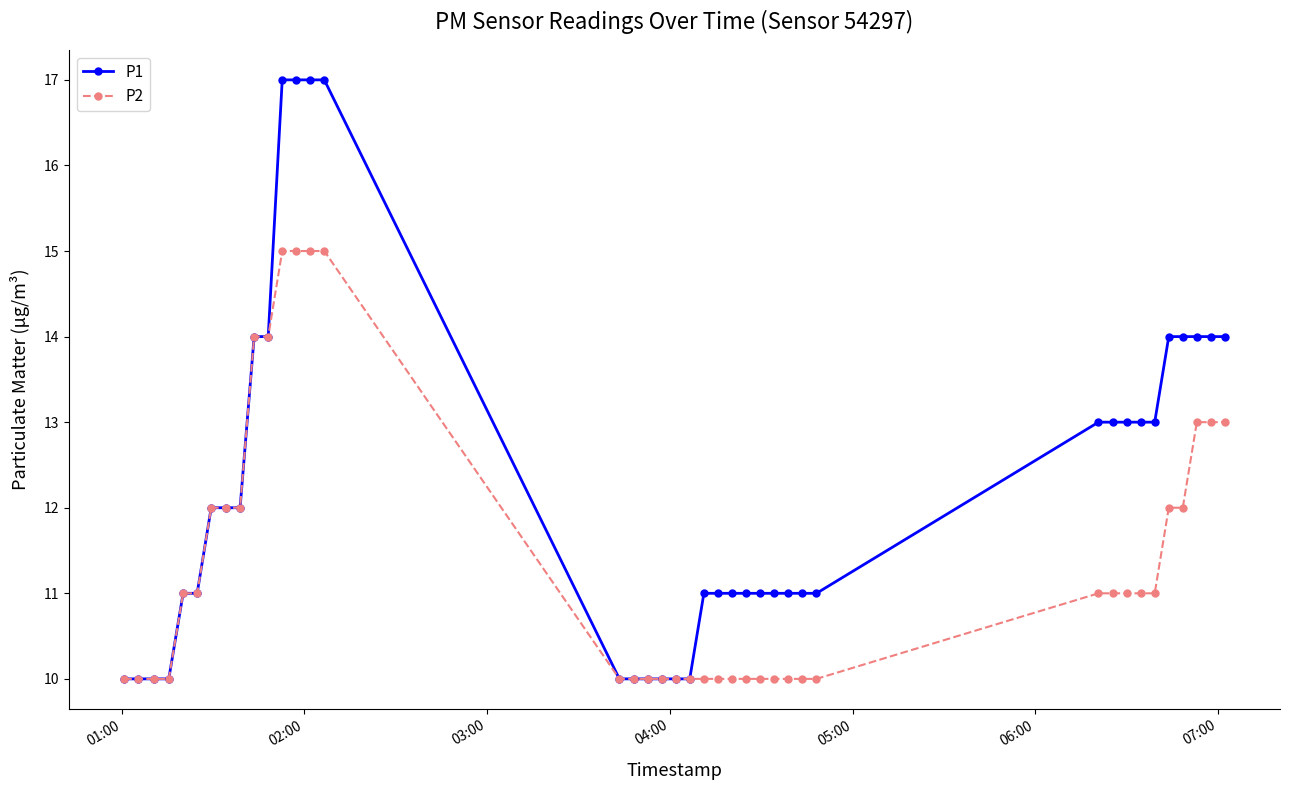

How many P2 values are between 10 and 12?

31